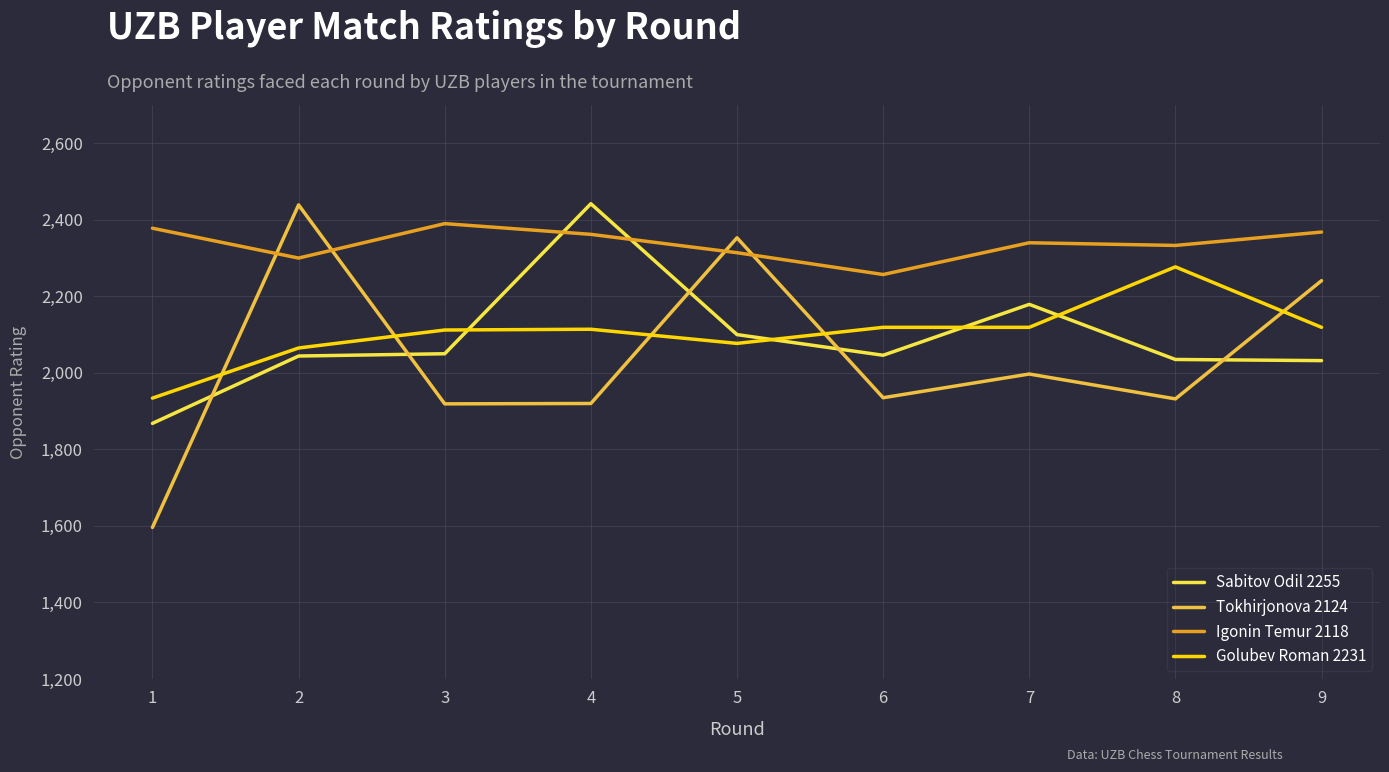

True or false: Sabitov Odil 2255 has more than 0 interior local peaks.

True